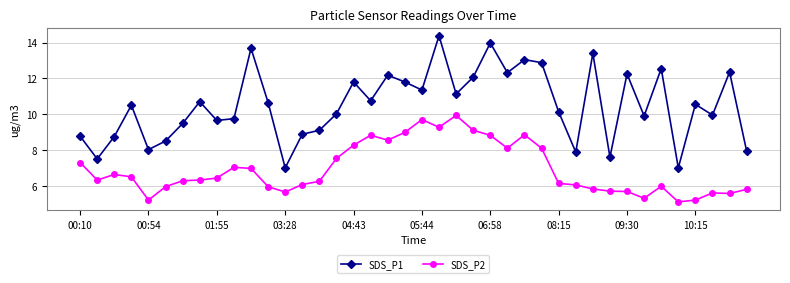

How many lines are shown in the chart?

2